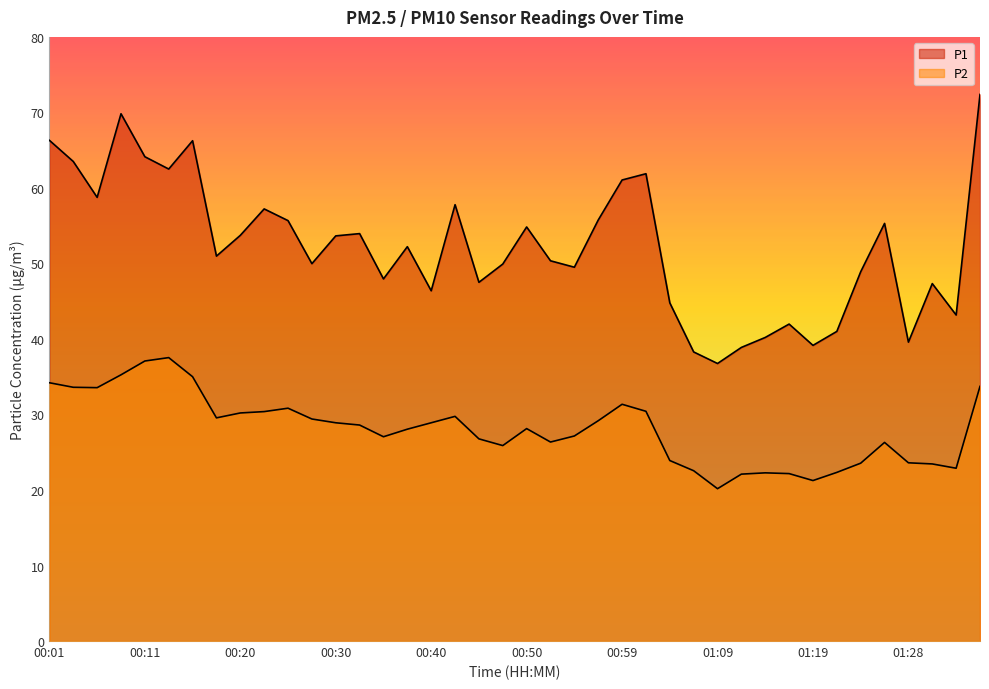

At which label does P1 first exceed 52?

00:01